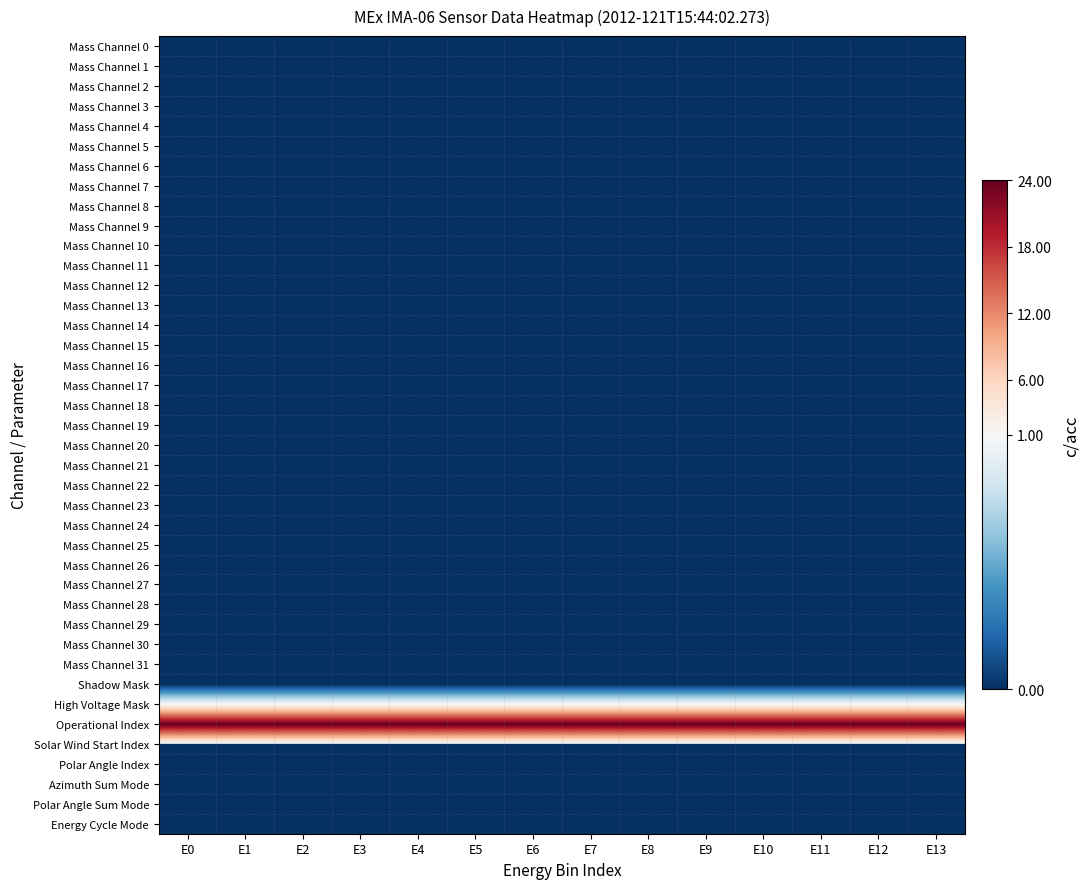

Count the number of categories in the chart.

14